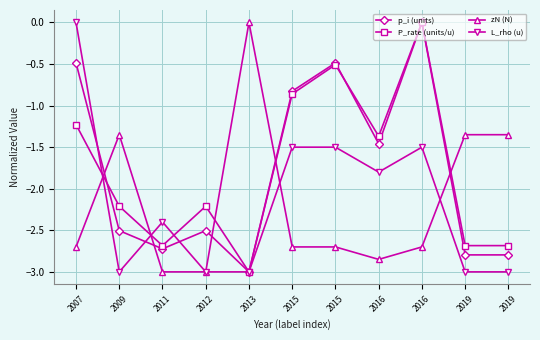

What are all the series names shown in the legend?

p_i (units), P_rate (units/u), zN (N), L_rho (u)